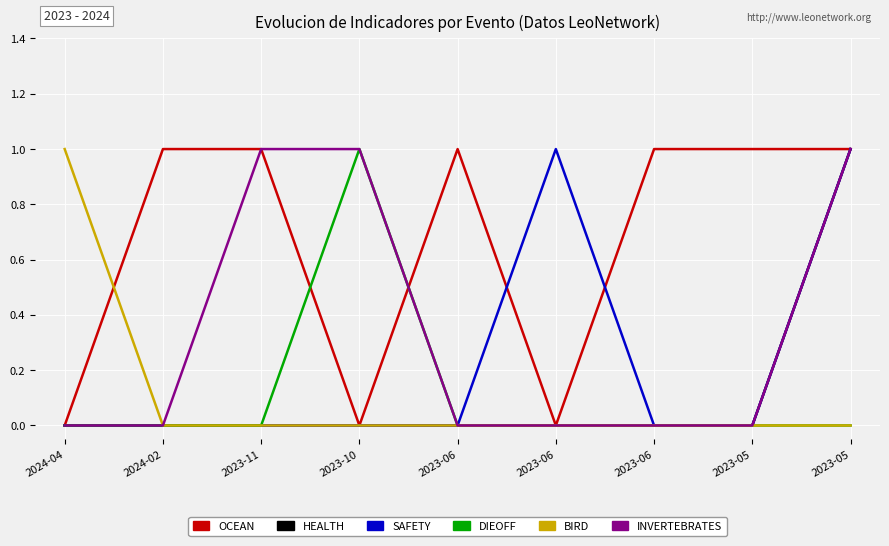

How many distinct data groups are displayed?

6